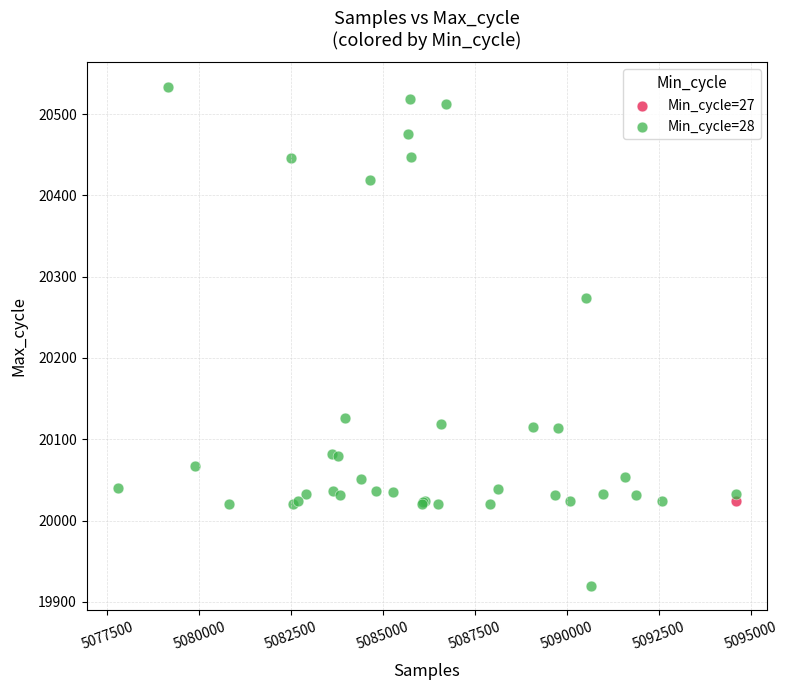

What are all the series names shown in the legend?

Min_cycle=27, Min_cycle=28